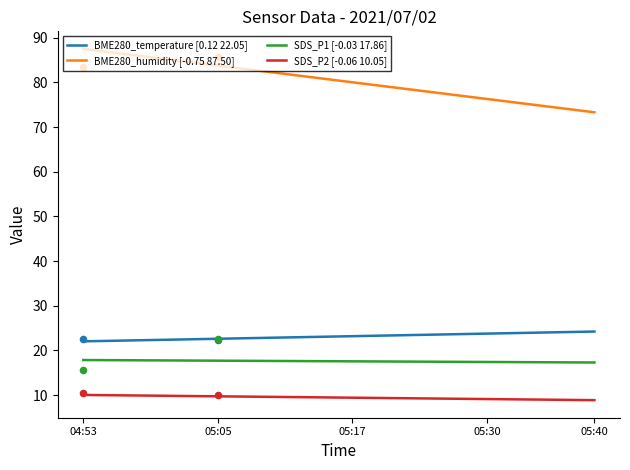

At which category is the sum across all series the highest?

04:53